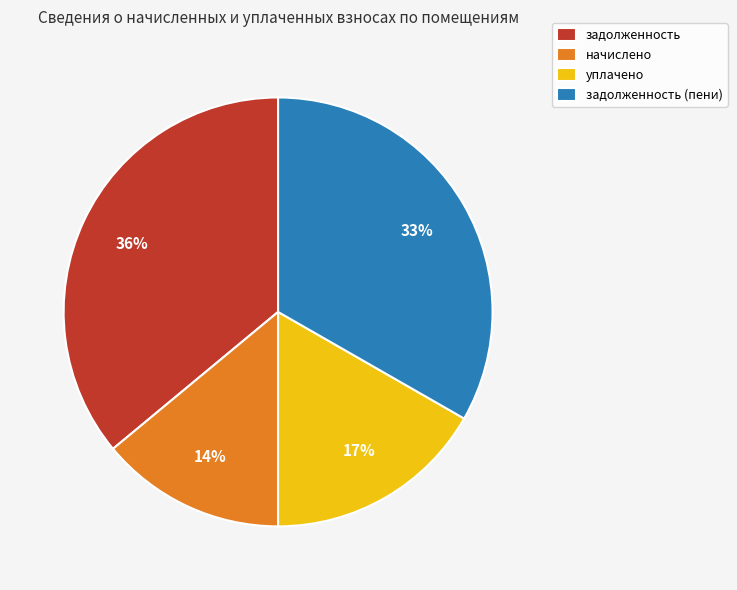

What is the ratio of the value at уплачено to the value at задолженность (пени)?

0.5